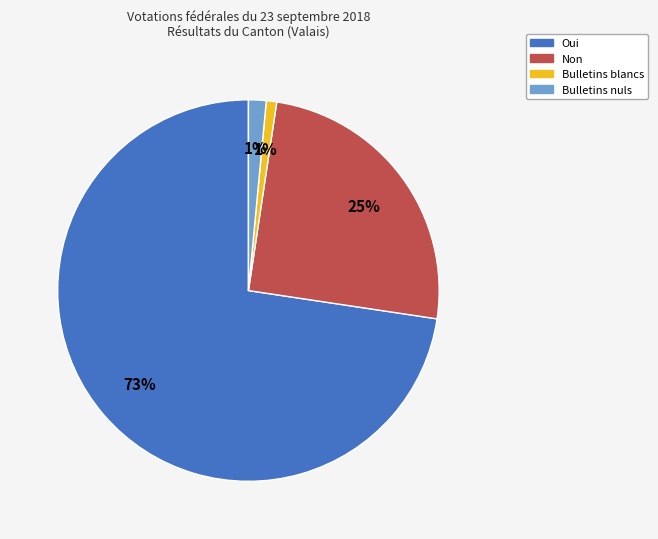

Combined, do Bulletins blancs and Non account for over 50%?

No